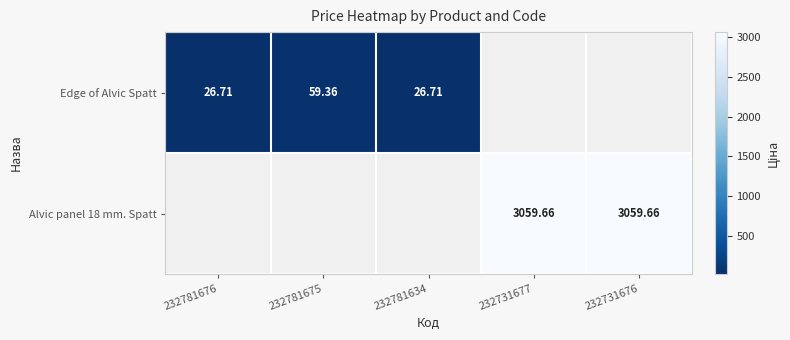

How many values in Alvic panel 18 mm. Spatt are above zero?

2